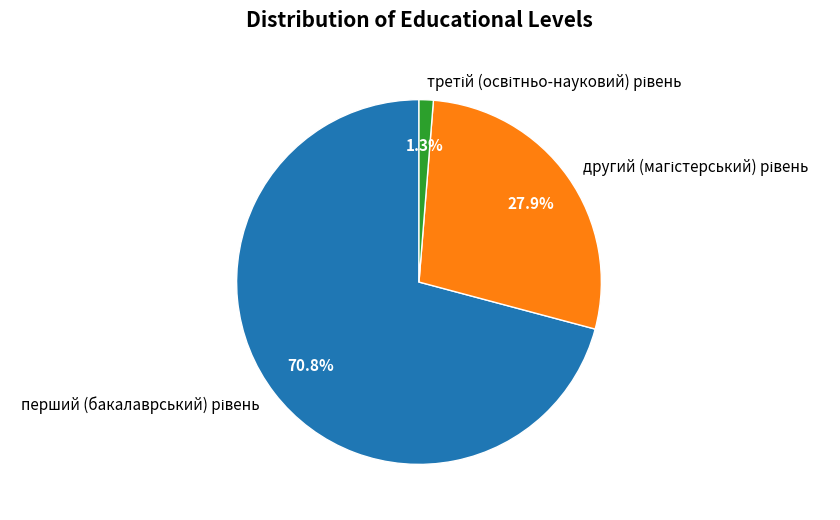

Does any single category account for the majority?

Yes